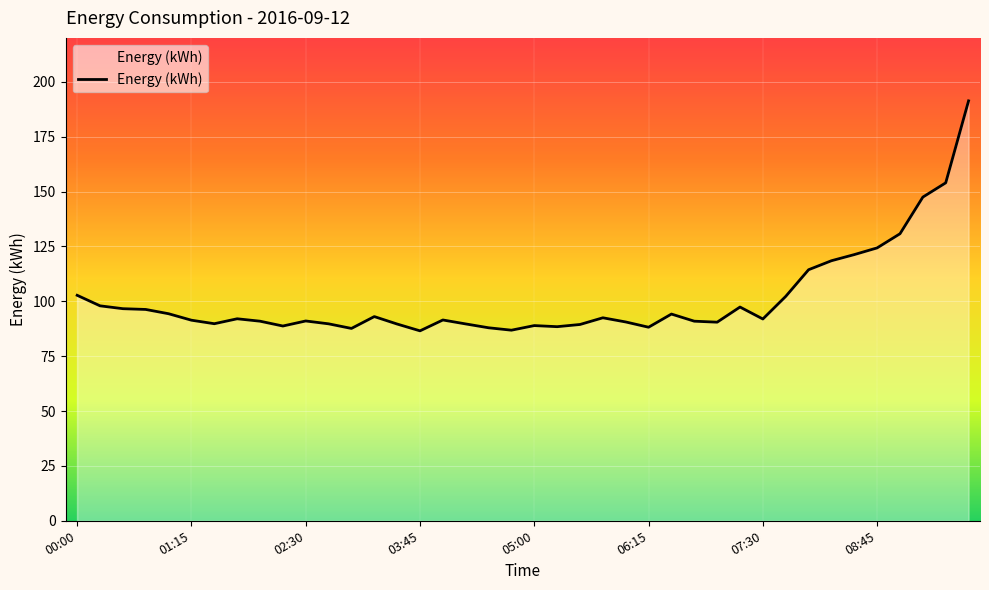

What is the difference between the maximum and minimum values?

104.8